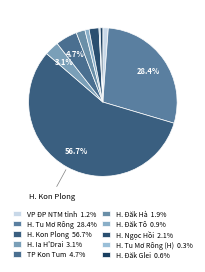

Is there any slice that represents more than half of the pie?

Yes